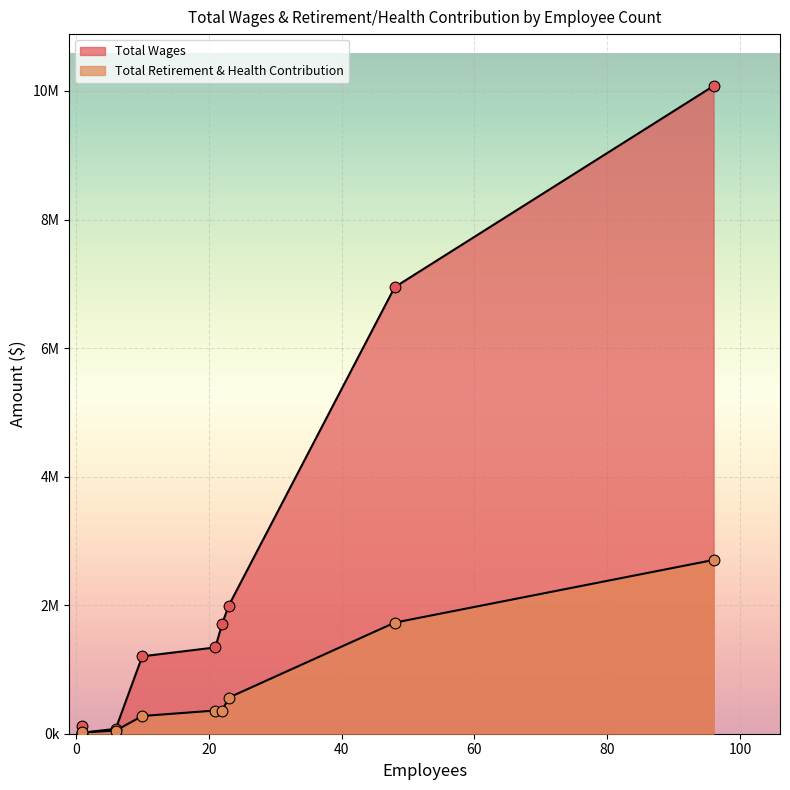

What is the total value across all series at 10?

1480056